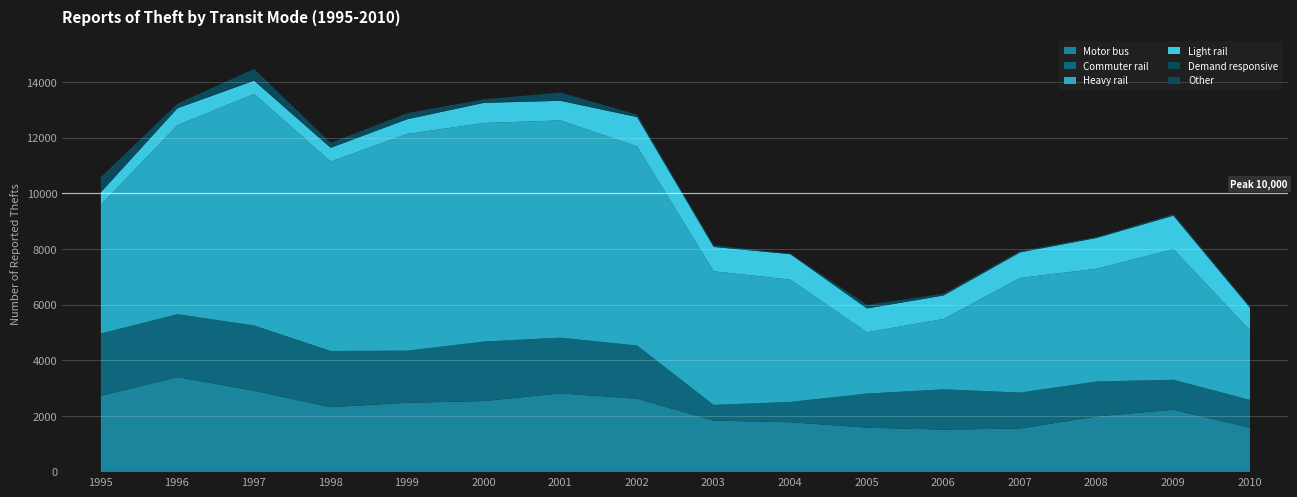

Between 2001 and 2007, which is larger?

2001